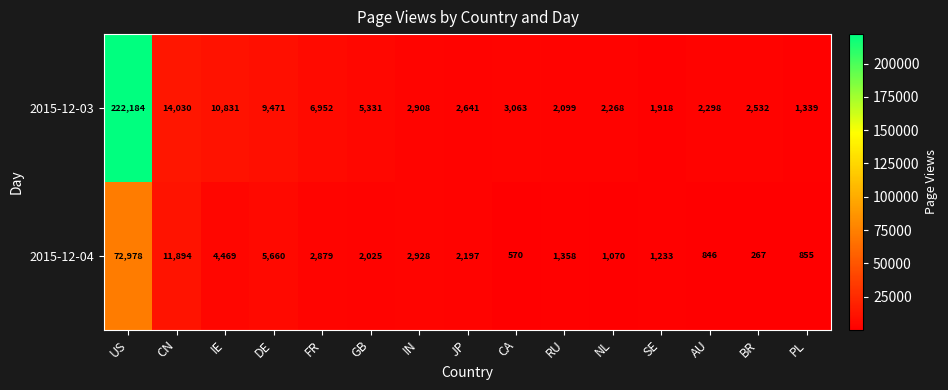

Between IN and JP, which series saw the biggest shift?

2015-12-04